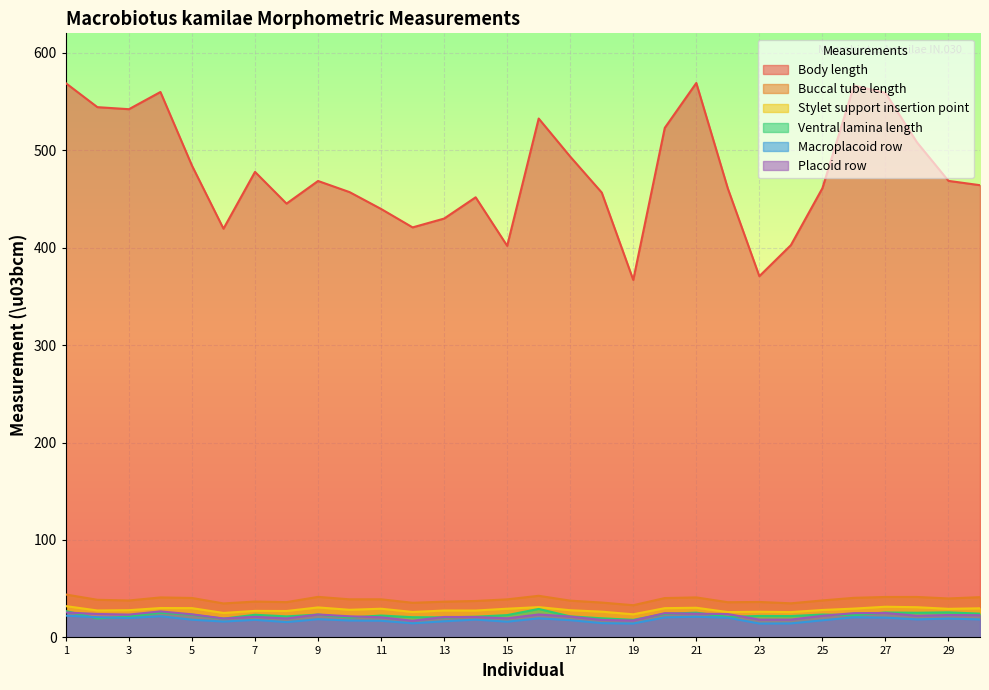

What is the difference between the highest and lowest values at 14?

433.4